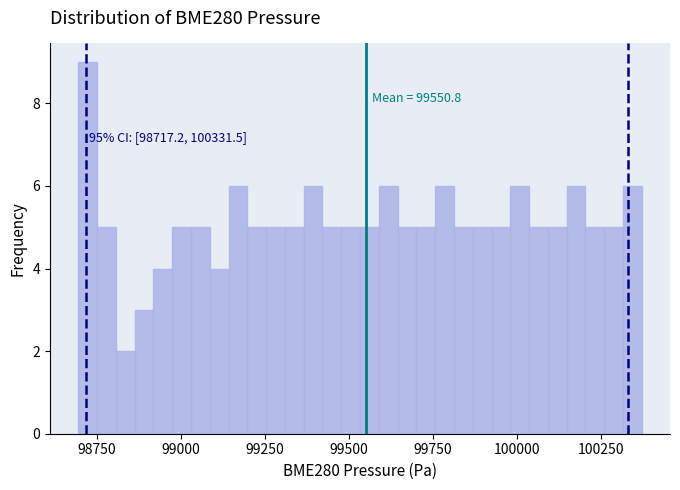

Read against the x-axis, roughly where is the centre of the tallest bar?

98700